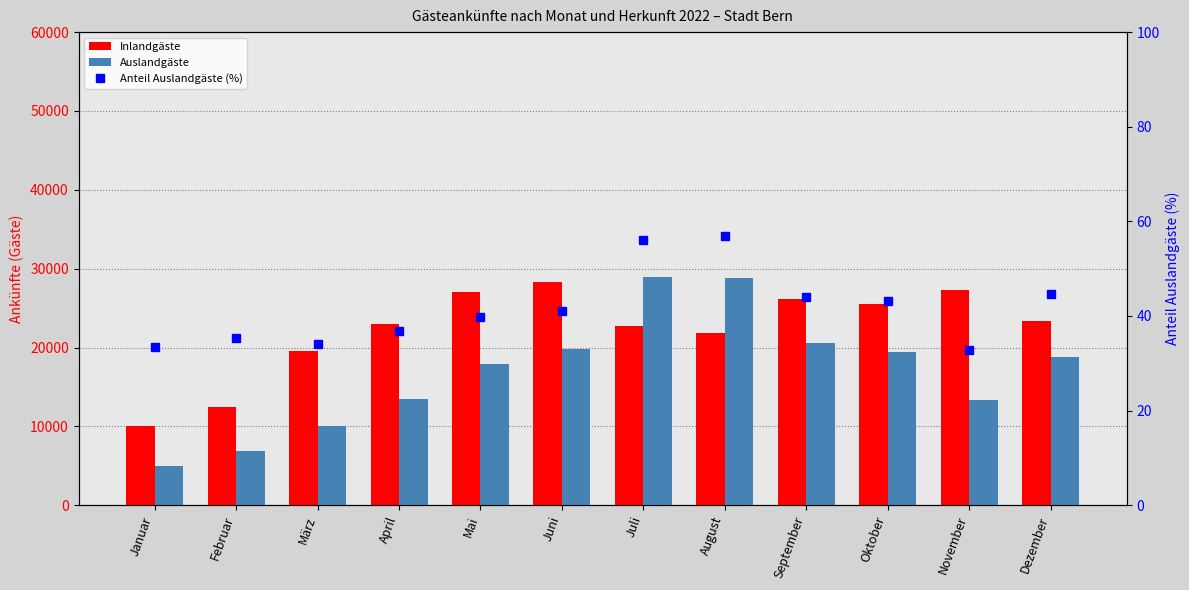

What is the difference between the second highest and minimum values in the Anteil Auslandgäste (%) series?

23.1